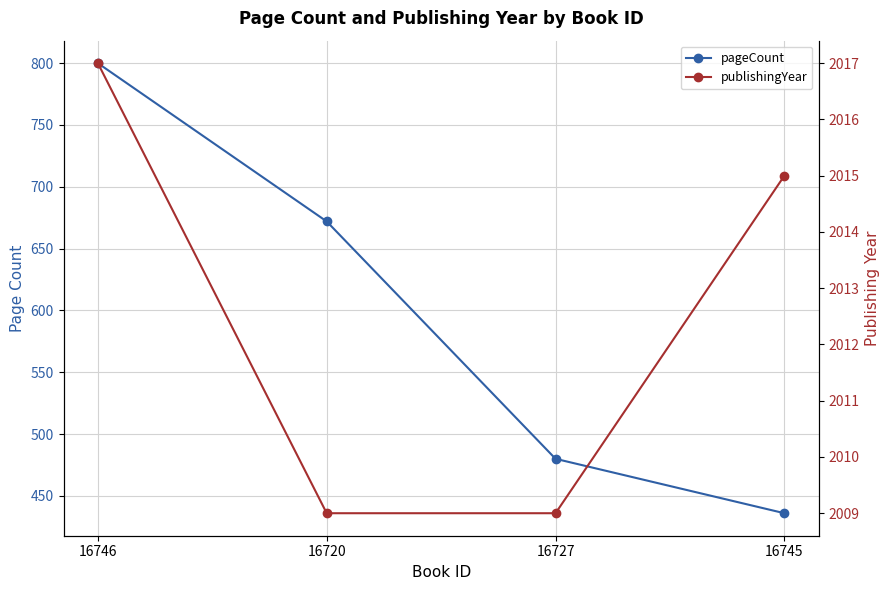

How many values in the pageCount series are below 672?

2